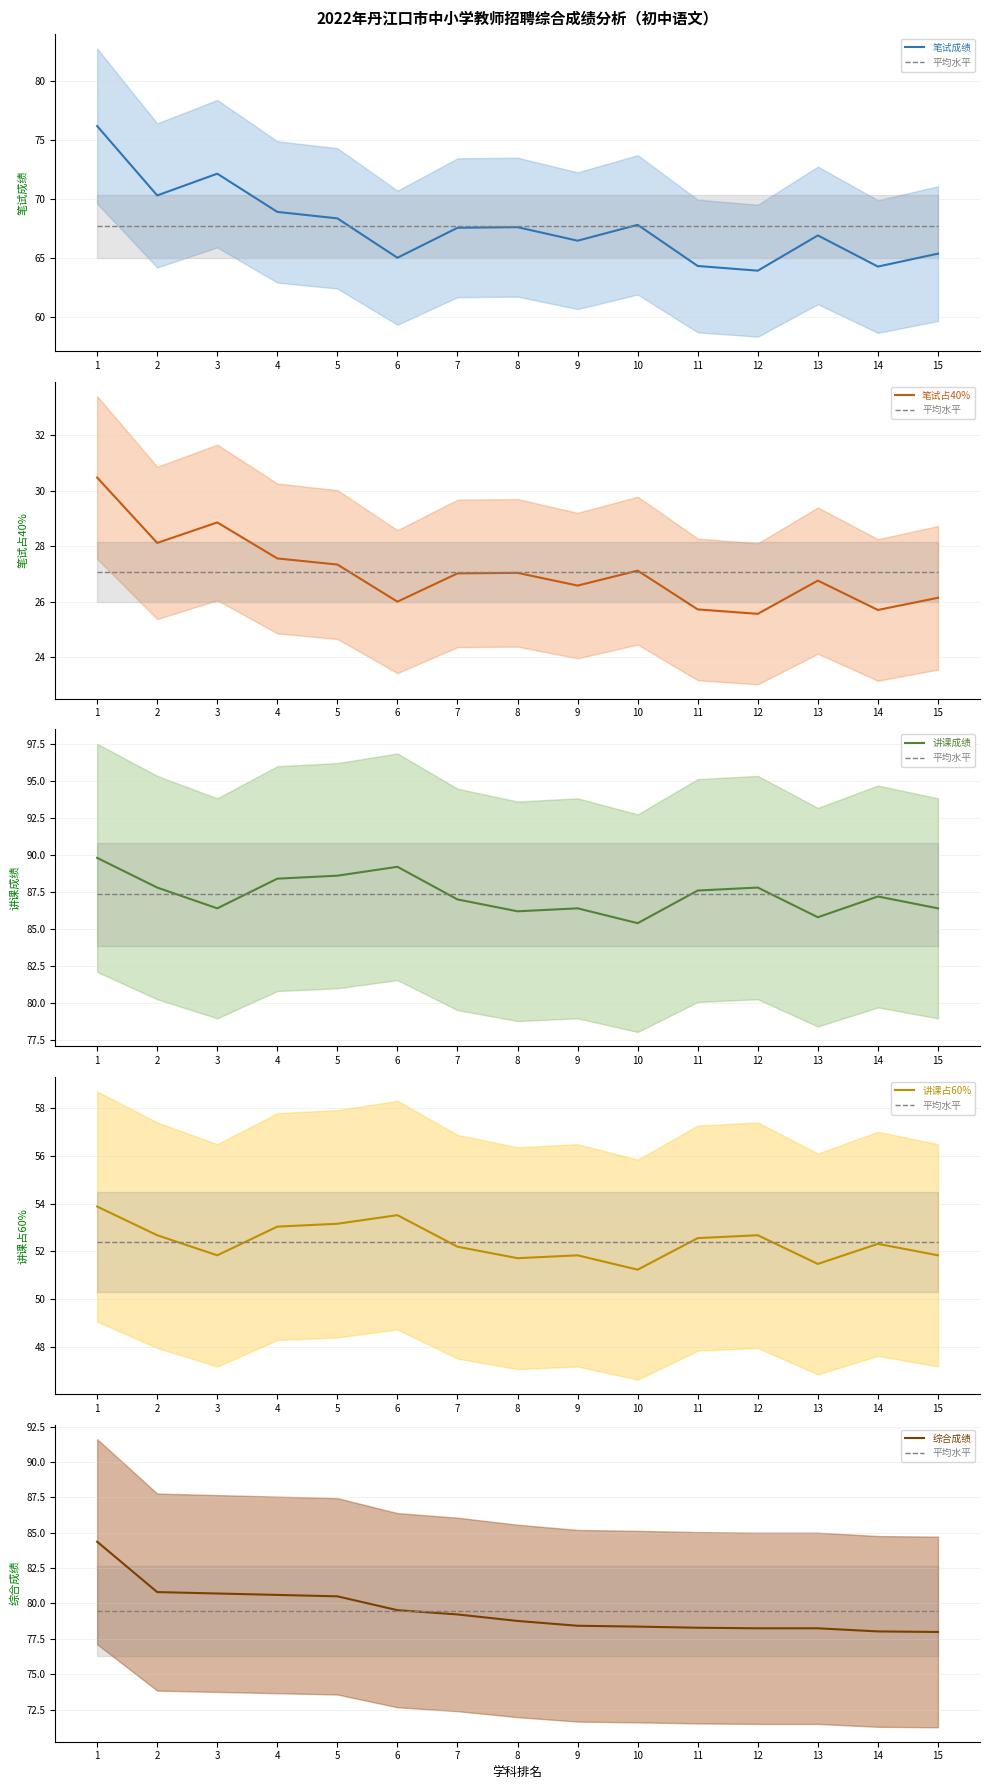

What is the sum of the 综合成绩 values at 12 and 6?

157.8